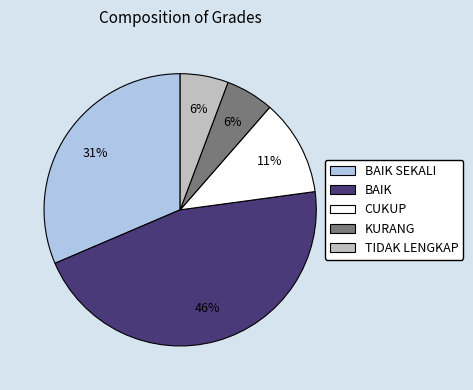

What percentage is the BAIK slice, to the nearest percent?

46%